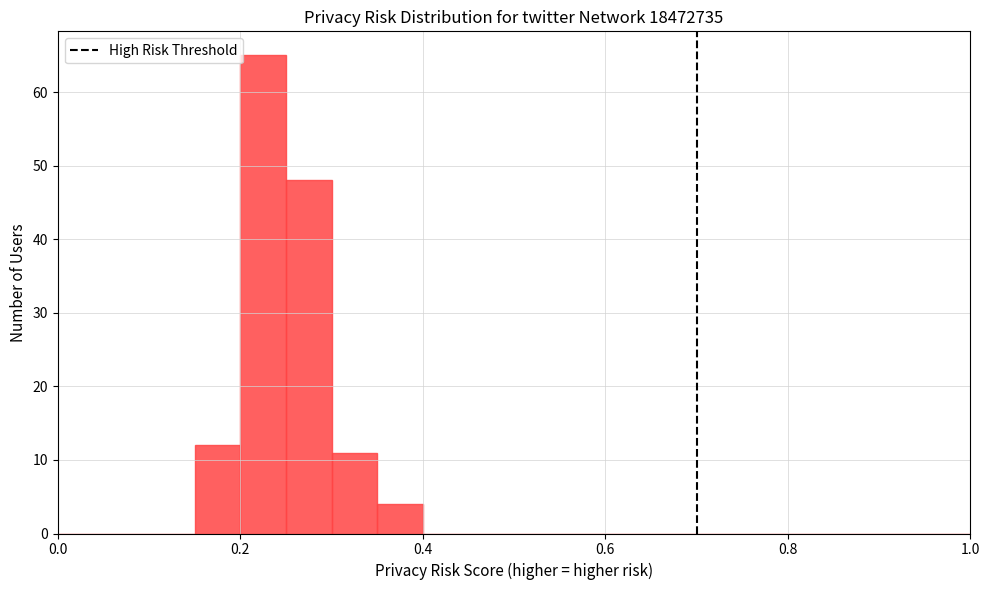

Read against the x-axis, roughly where is the centre of the tallest bar?

0.22